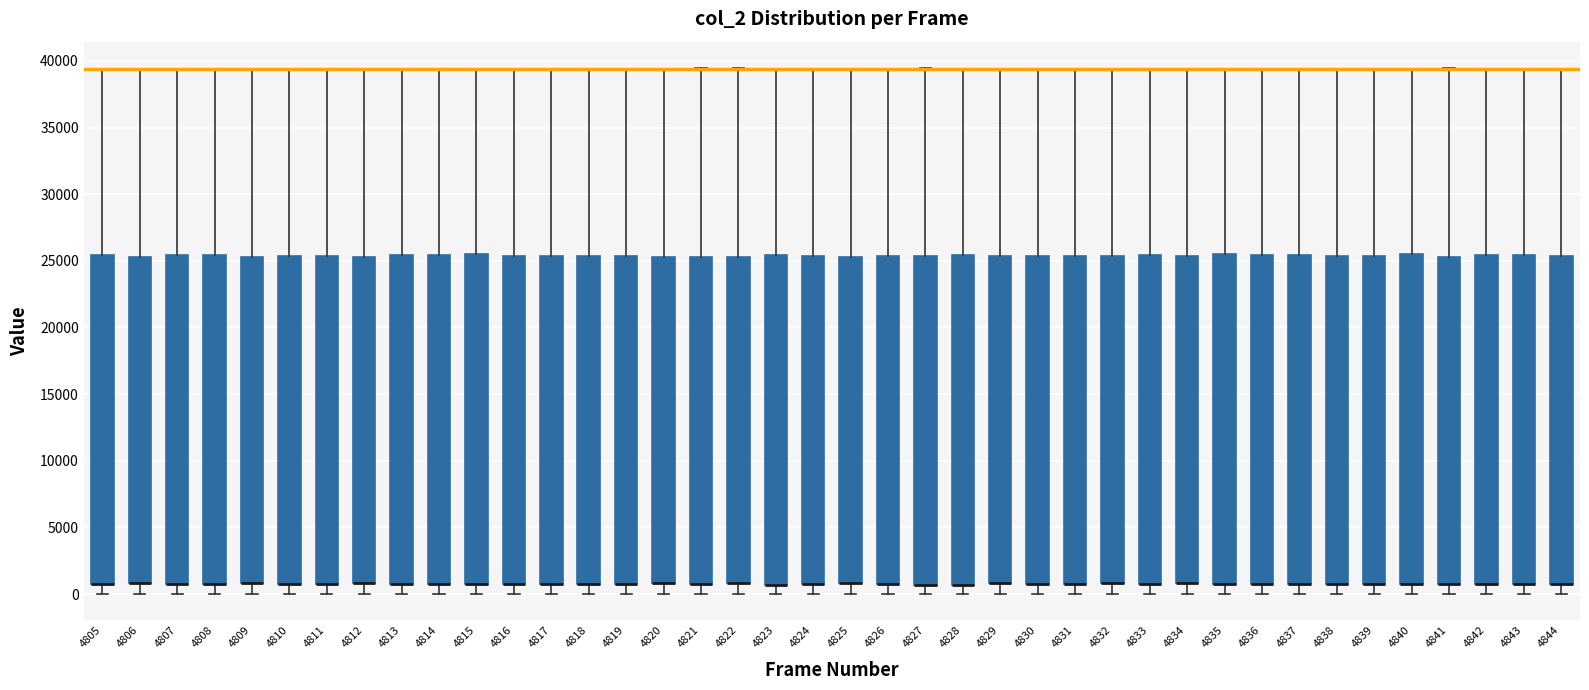

Reading left to right, transcribe this box plot: for each box, give where its median line is, the range the box spans, and where its two whiskers end, as read against the y-axis. The values are not printed on the chart, so give them approximately, as read against the axis.

4805: median 1000 (drawn on the box's lower edge), box 1000 to 25500, whiskers 0 to 39500
4806: median 1000 (drawn on the box's lower edge), box 1000 to 25500, whiskers 0 to 39500
4807: median 500 (drawn on the box's lower edge), box 500 to 25500, whiskers 0 to 39500
4808: median 1000 (drawn on the box's lower edge), box 1000 to 25500, whiskers 0 to 39500
4809: median 1000 (drawn on the box's lower edge), box 1000 to 25500, whiskers 0 to 39500
4810: median 1000 (drawn on the box's lower edge), box 1000 to 25500, whiskers 0 to 39500
4811: median 1000 (drawn on the box's lower edge), box 1000 to 25500, whiskers 0 to 39500
4812: median 1000 (drawn on the box's lower edge), box 1000 to 25500, whiskers 0 to 39500
4813: median 1000 (drawn on the box's lower edge), box 1000 to 25500, whiskers 0 to 39500
4814: median 1000 (drawn on the box's lower edge), box 1000 to 25500, whiskers 0 to 39500
4815: median 500 (drawn on the box's lower edge), box 500 to 25500, whiskers 0 to 39500
4816: median 1000 (drawn on the box's lower edge), box 1000 to 25500, whiskers 0 to 39500
4817: median 1000 (drawn on the box's lower edge), box 1000 to 25500, whiskers 0 to 39500
4818: median 1000 (drawn on the box's lower edge), box 1000 to 25500, whiskers 0 to 39500
4819: median 1000 (drawn on the box's lower edge), box 1000 to 25500, whiskers 0 to 39500
4820: median 1000 (drawn on the box's lower edge), box 1000 to 25500, whiskers 0 to 39500
4821: median 1000 (drawn on the box's lower edge), box 1000 to 25500, whiskers 0 to 39500
4822: median 1000 (drawn on the box's lower edge), box 1000 to 25500, whiskers 0 to 39500
4823: median 500 (drawn on the box's lower edge), box 500 to 25500, whiskers 0 to 39500
4824: median 1000 (drawn on the box's lower edge), box 1000 to 25500, whiskers 0 to 39500
4825: median 1000 (drawn on the box's lower edge), box 1000 to 25500, whiskers 0 to 39500
4826: median 1000 (drawn on the box's lower edge), box 1000 to 25500, whiskers 0 to 39500
4827: median 500 (drawn on the box's lower edge), box 500 to 25500, whiskers 0 to 39500
4828: median 500 (drawn on the box's lower edge), box 500 to 25500, whiskers 0 to 39500
4829: median 1000 (drawn on the box's lower edge), box 1000 to 25500, whiskers 0 to 39500
4830: median 500 (drawn on the box's lower edge), box 500 to 25500, whiskers 0 to 39500
4831: median 1000 (drawn on the box's lower edge), box 1000 to 25500, whiskers 0 to 39500
4832: median 1000 (drawn on the box's lower edge), box 1000 to 25500, whiskers 0 to 39500
4833: median 500 (drawn on the box's lower edge), box 500 to 25500, whiskers 0 to 39500
4834: median 1000 (drawn on the box's lower edge), box 1000 to 25500, whiskers 0 to 39500
4835: median 500 (drawn on the box's lower edge), box 500 to 25500, whiskers 0 to 39500
4836: median 500 (drawn on the box's lower edge), box 500 to 25500, whiskers 0 to 39500
4837: median 500 (drawn on the box's lower edge), box 500 to 25500, whiskers 0 to 39500
4838: median 1000 (drawn on the box's lower edge), box 1000 to 25500, whiskers 0 to 39500
4839: median 1000 (drawn on the box's lower edge), box 1000 to 25500, whiskers 0 to 39500
4840: median 500 (drawn on the box's lower edge), box 500 to 25500, whiskers 0 to 39500
4841: median 1000 (drawn on the box's lower edge), box 1000 to 25500, whiskers 0 to 39500
4842: median 500 (drawn on the box's lower edge), box 500 to 25500, whiskers 0 to 39500
4843: median 1000 (drawn on the box's lower edge), box 1000 to 25500, whiskers 0 to 39500
4844: median 1000 (drawn on the box's lower edge), box 1000 to 25500, whiskers 0 to 39500